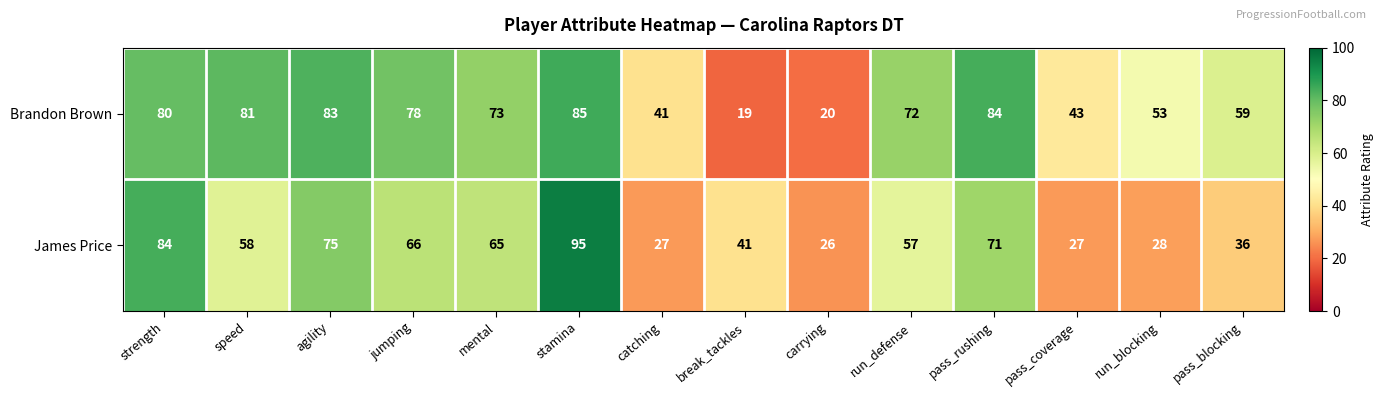

Rank the series at break_tackles from lowest to highest value.

Brandon Brown, James Price